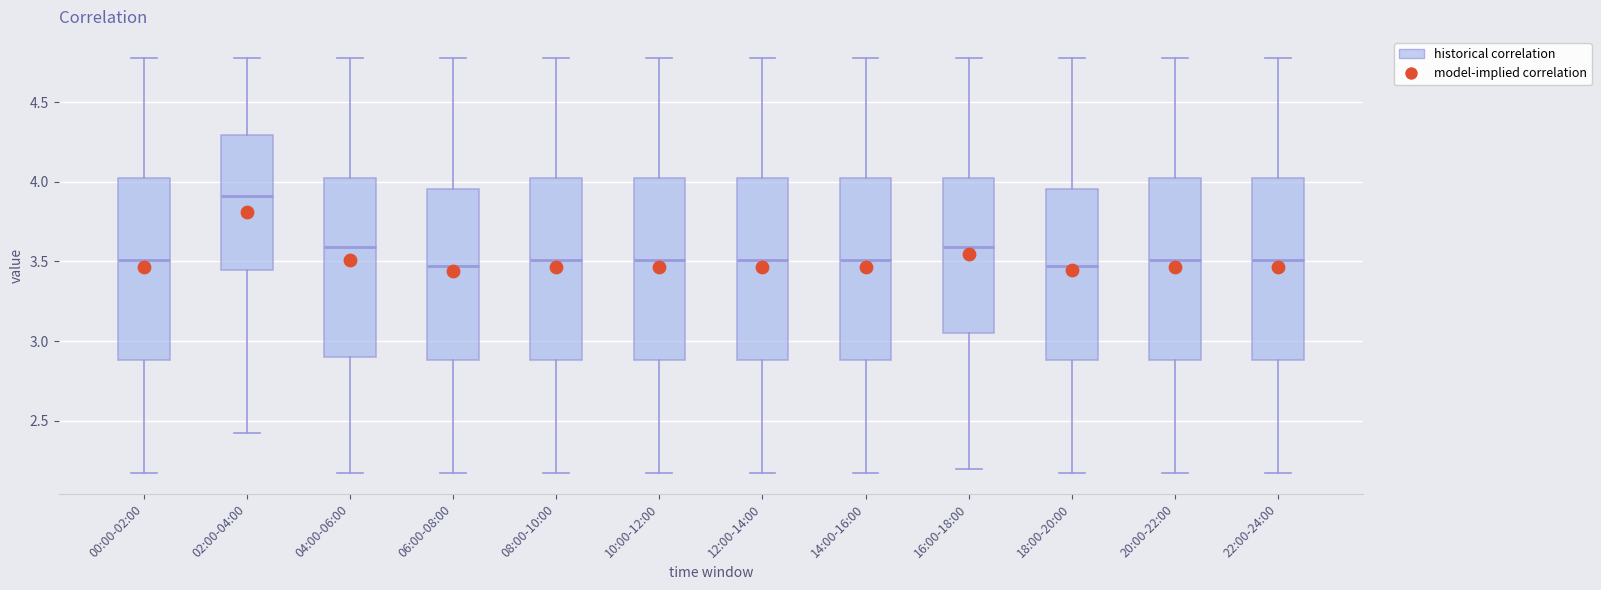

Reading left to right, read every box against the y-axis: the position of its median line, the range the box covers, and the ends of its whiskers. The values are not printed on the chart, so give them approximately, as read against the axis.

00:00-02:00: median 3.50, box 2.90 to 4.00, whiskers 2.15 to 4.80
02:00-04:00: median 3.90, box 3.45 to 4.30, whiskers 2.40 to 4.80
04:00-06:00: median 3.60, box 2.90 to 4.00, whiskers 2.15 to 4.80
06:00-08:00: median 3.45, box 2.90 to 3.95, whiskers 2.15 to 4.80
08:00-10:00: median 3.50, box 2.90 to 4.00, whiskers 2.15 to 4.80
10:00-12:00: median 3.50, box 2.90 to 4.00, whiskers 2.15 to 4.80
12:00-14:00: median 3.50, box 2.90 to 4.00, whiskers 2.15 to 4.80
14:00-16:00: median 3.50, box 2.90 to 4.00, whiskers 2.15 to 4.80
16:00-18:00: median 3.60, box 3.05 to 4.00, whiskers 2.20 to 4.80
18:00-20:00: median 3.45, box 2.90 to 3.95, whiskers 2.15 to 4.80
20:00-22:00: median 3.50, box 2.90 to 4.00, whiskers 2.15 to 4.80
22:00-24:00: median 3.50, box 2.90 to 4.00, whiskers 2.15 to 4.80